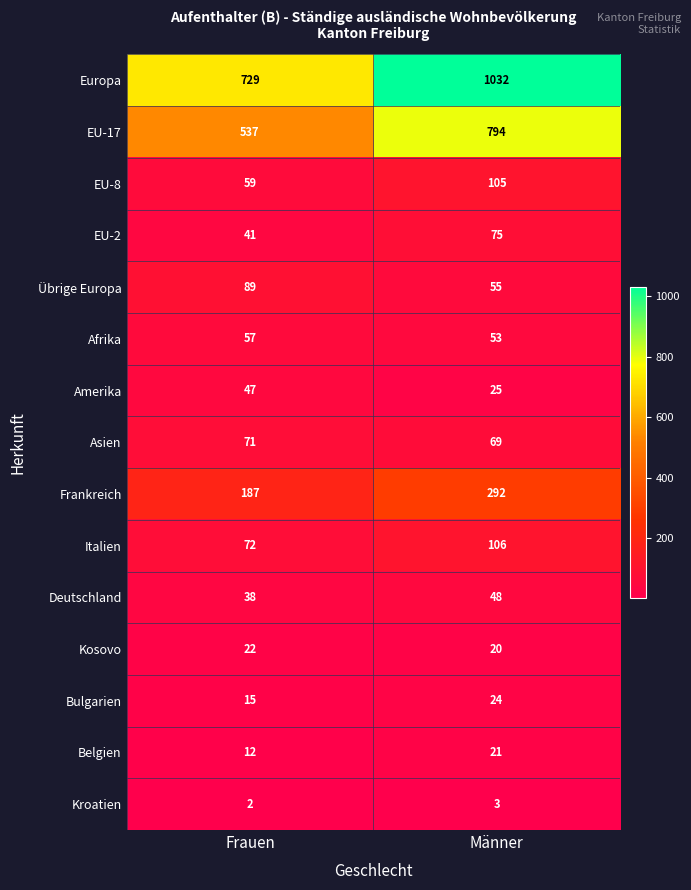

Is the value of Europa at Männer greater than the value of EU-17 at Frauen?

Yes